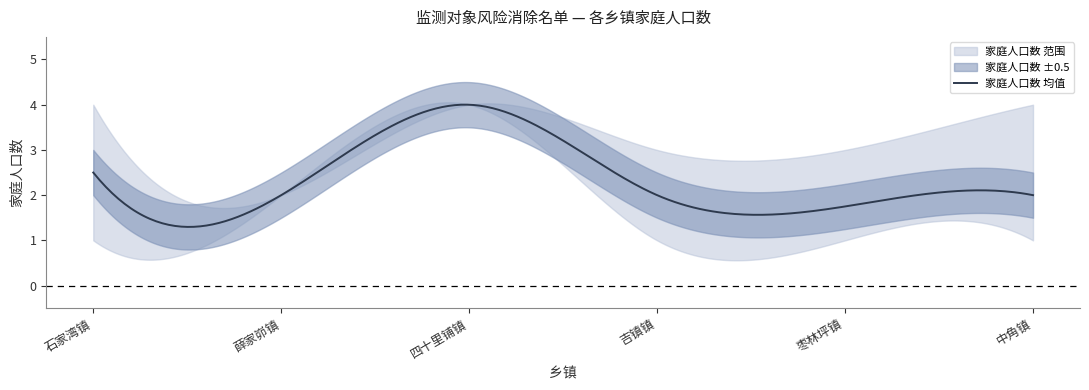

Is this an area chart (filled region under the line)?

No